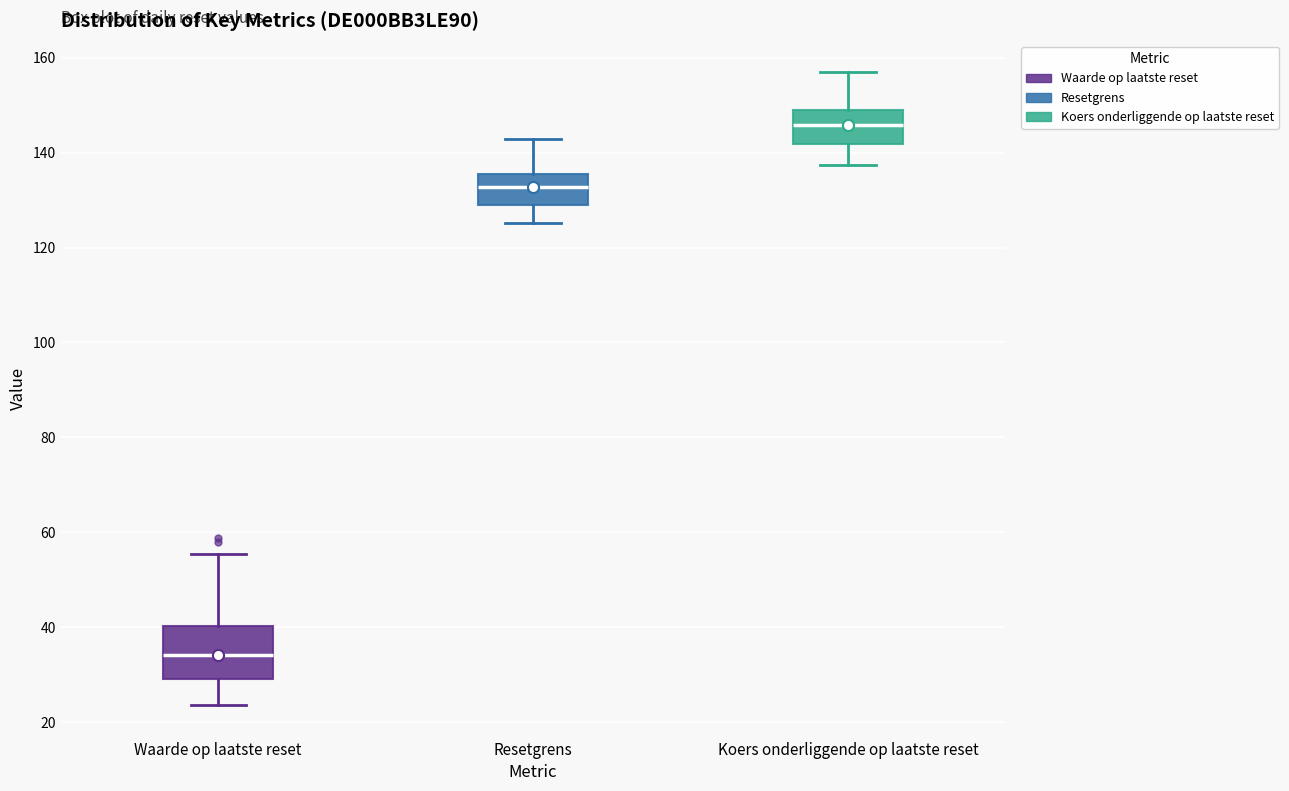

Which box is the tallest, from its lower edge to its upper edge?

Waarde op laatste reset